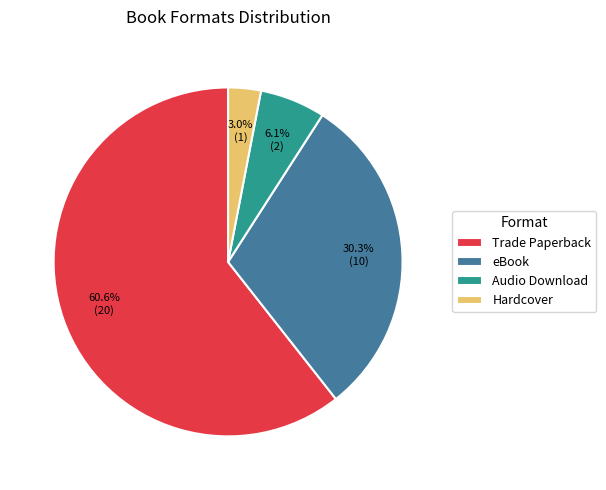

To the nearest percent, what percentage of the pie is eBook?

30%